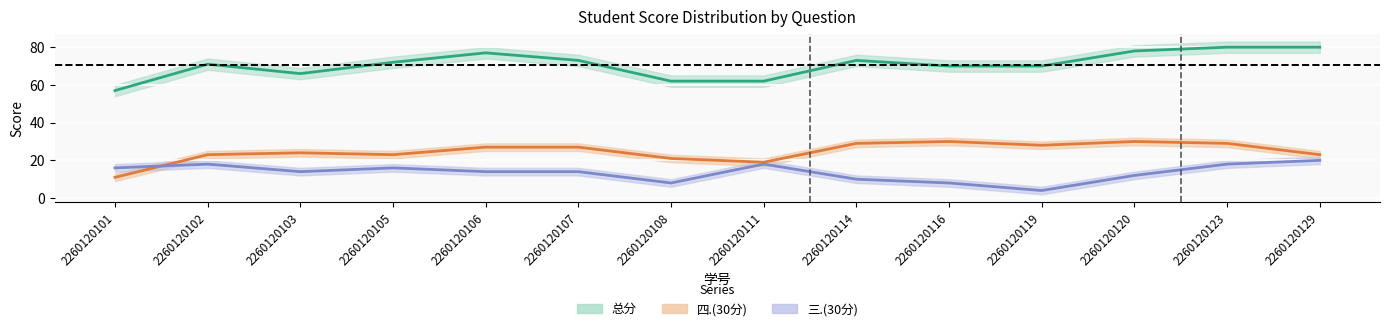

In 四.(30分), how many points are higher than both neighbors (excluding endpoints)?

3